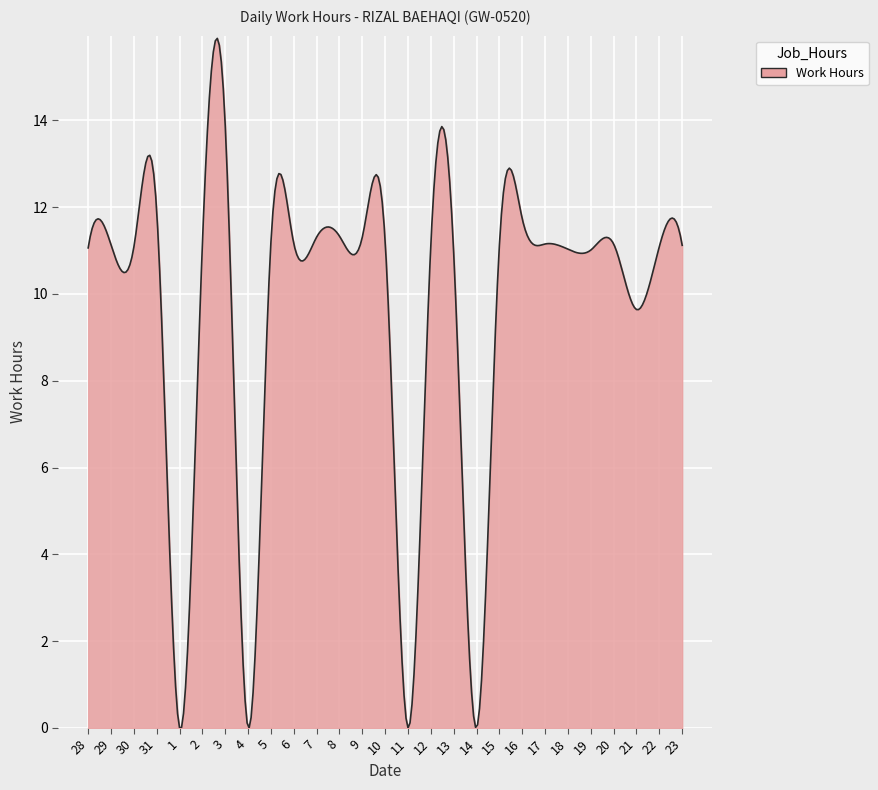

What is the difference between the maximum and minimum values?

15.9